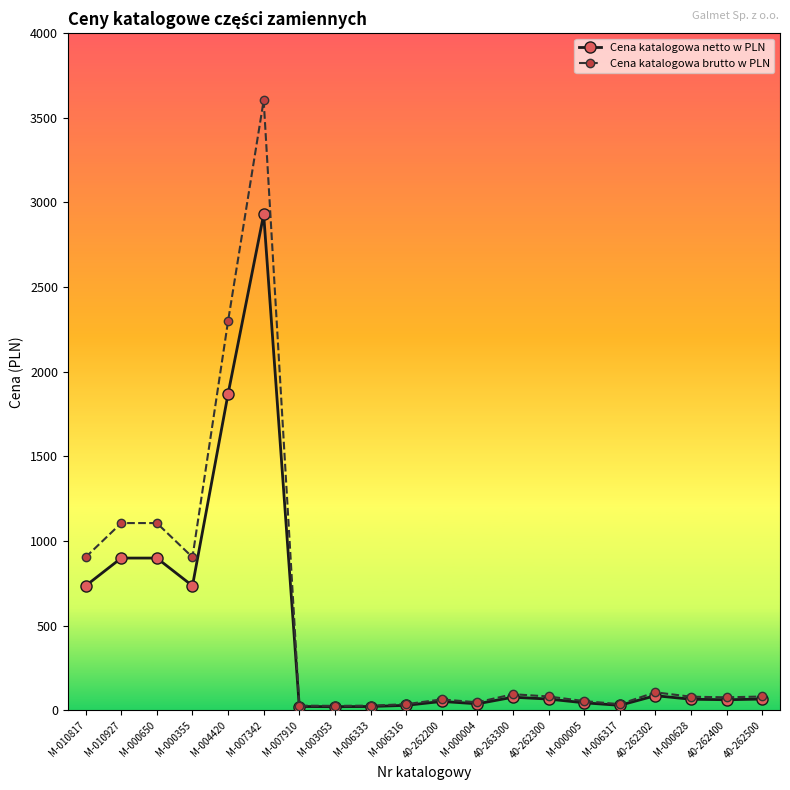

Read the Cena katalogowa brutto w PLN value at M-006316.

35.7